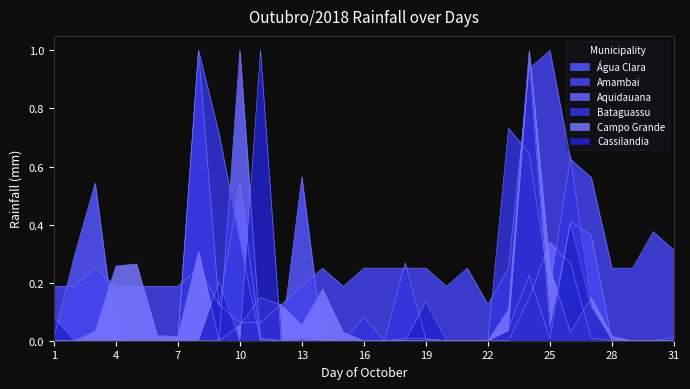

True or false: Bataguassu and Aquidauana intersect in this chart.

True